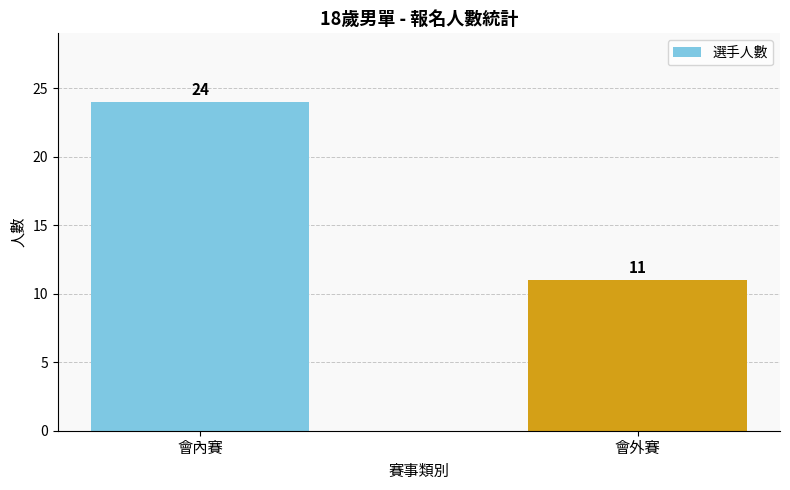

What value does the data have at 會外賽, to the nearest 10?

10